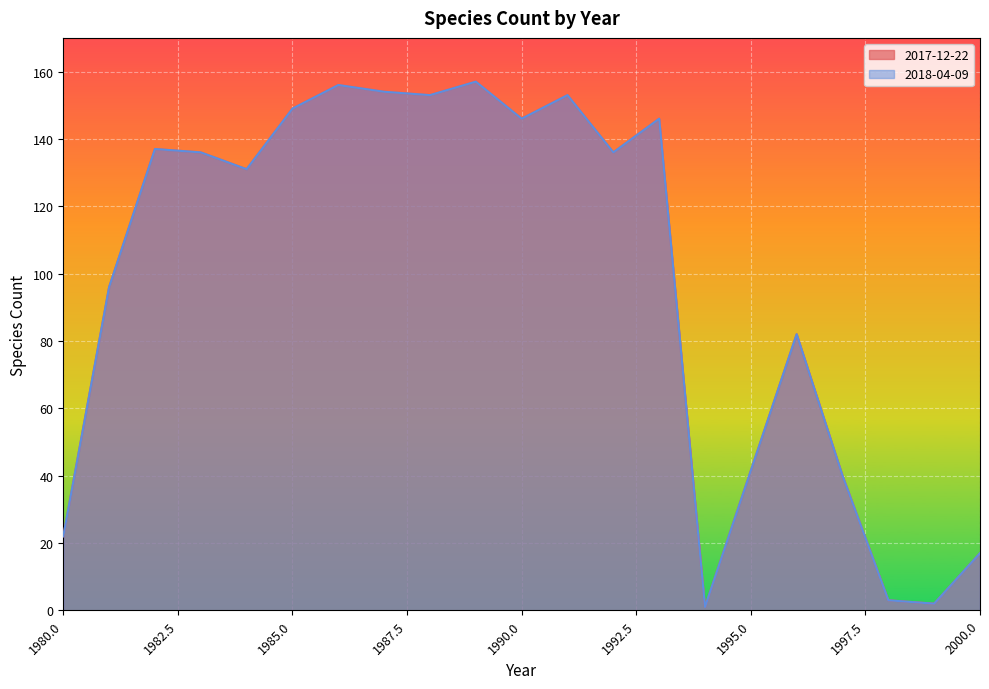

What is the difference between the second highest and second lowest values in the 2018-04-09 series?

154